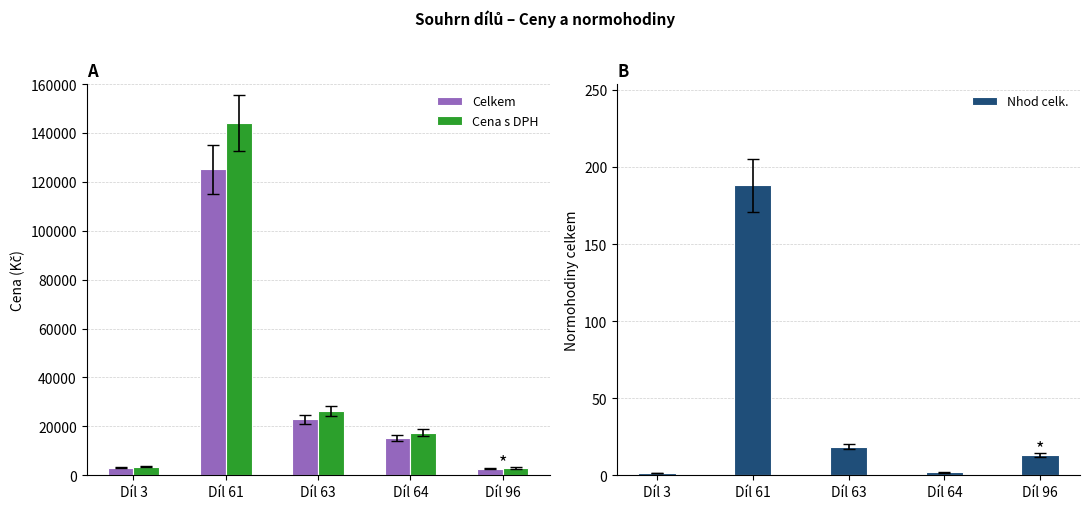

True or false: Cena s DPH has a value of 17365.0 at Díl 64.

True